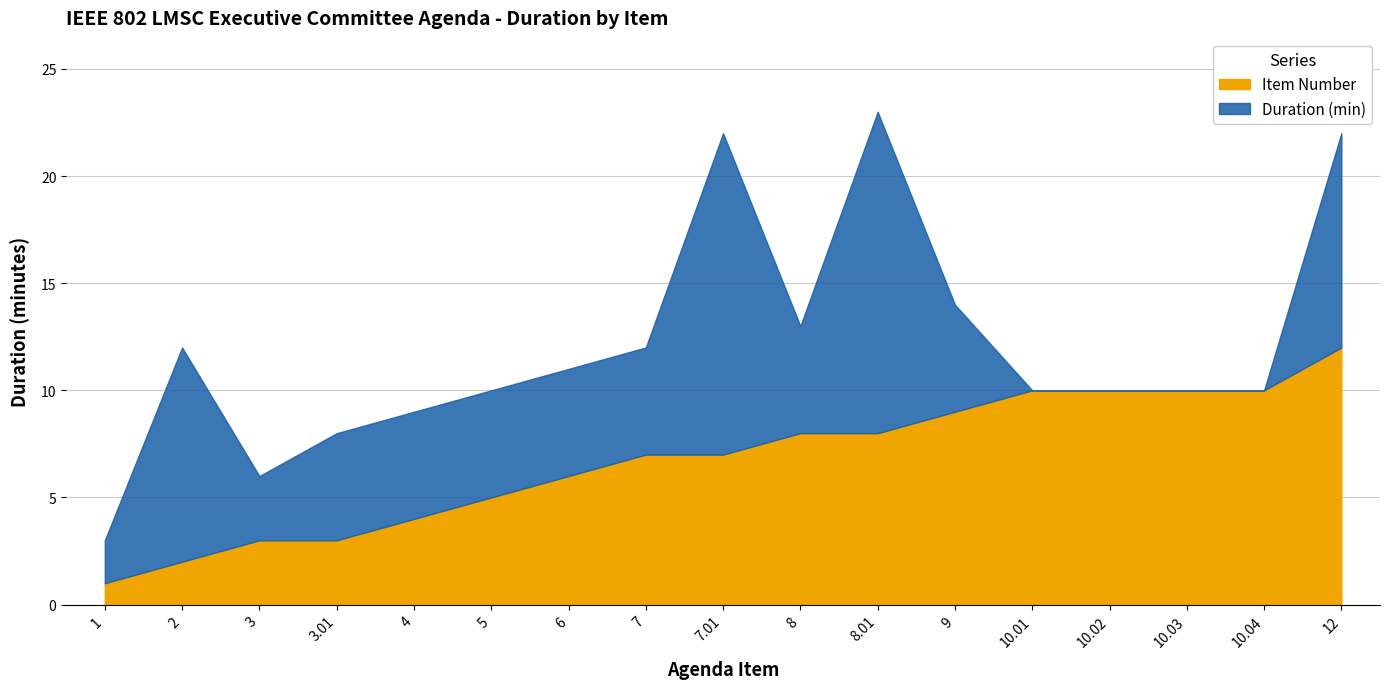

How many data points in Duration (min) are less than 5?

6